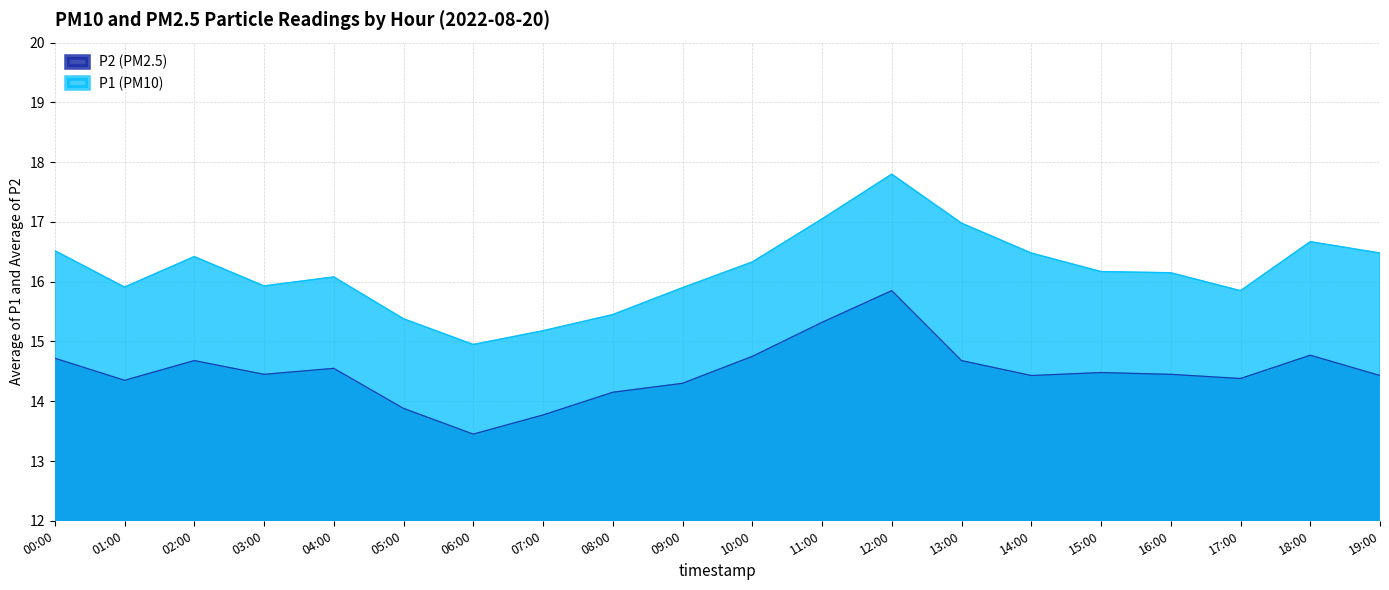

Which series has the largest total across all categories?

P1 (PM10)